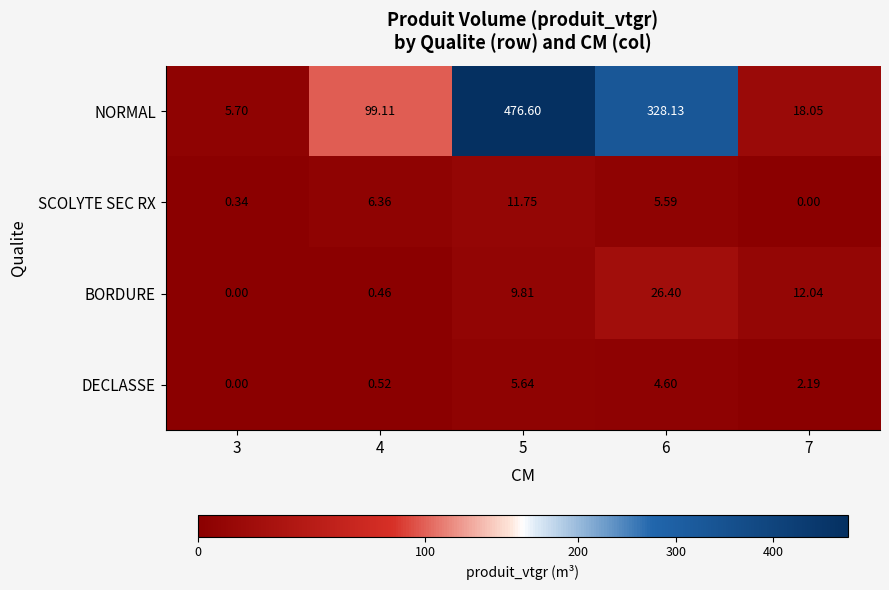

Which series has the widest spread of values?

NORMAL